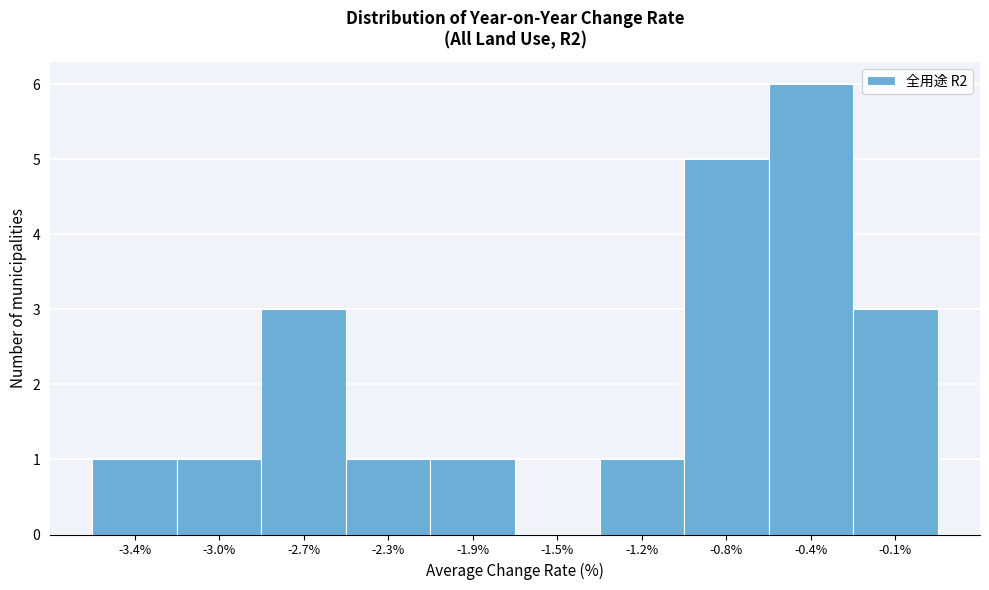

Reading right to left, transcribe all the data shown in this chart.

-0.1%=3	-0.4%=6	-0.8%=5	-1.2%=1	-1.5%=0	-1.9%=1	-2.3%=1	-2.7%=3	-3.0%=1	-3.4%=1